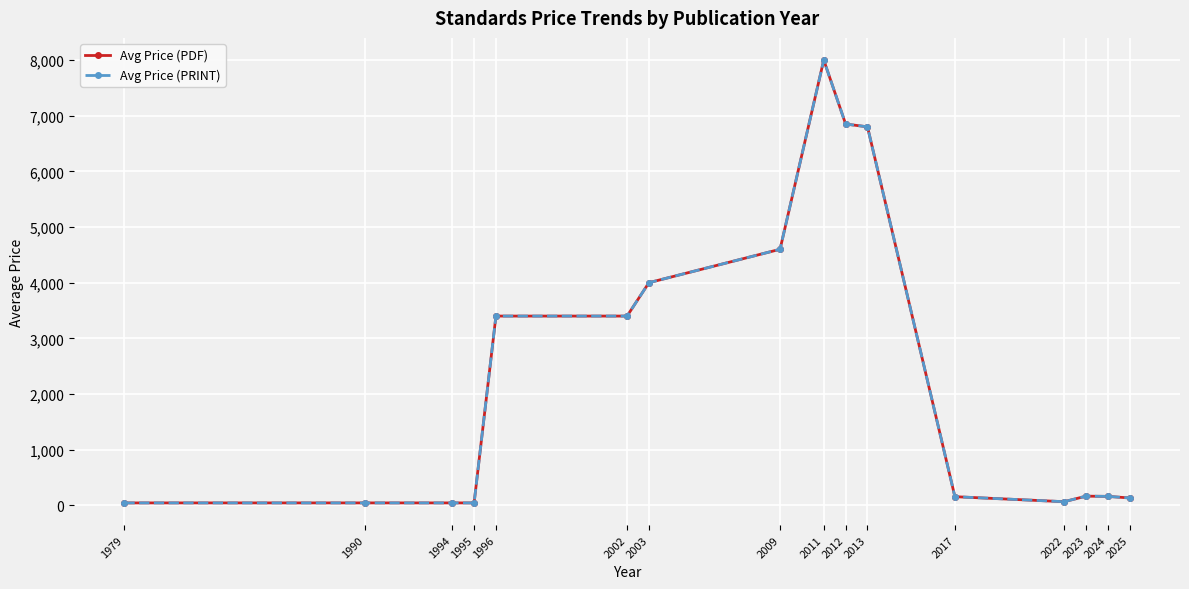

Does the chart have visible grid lines?

Yes